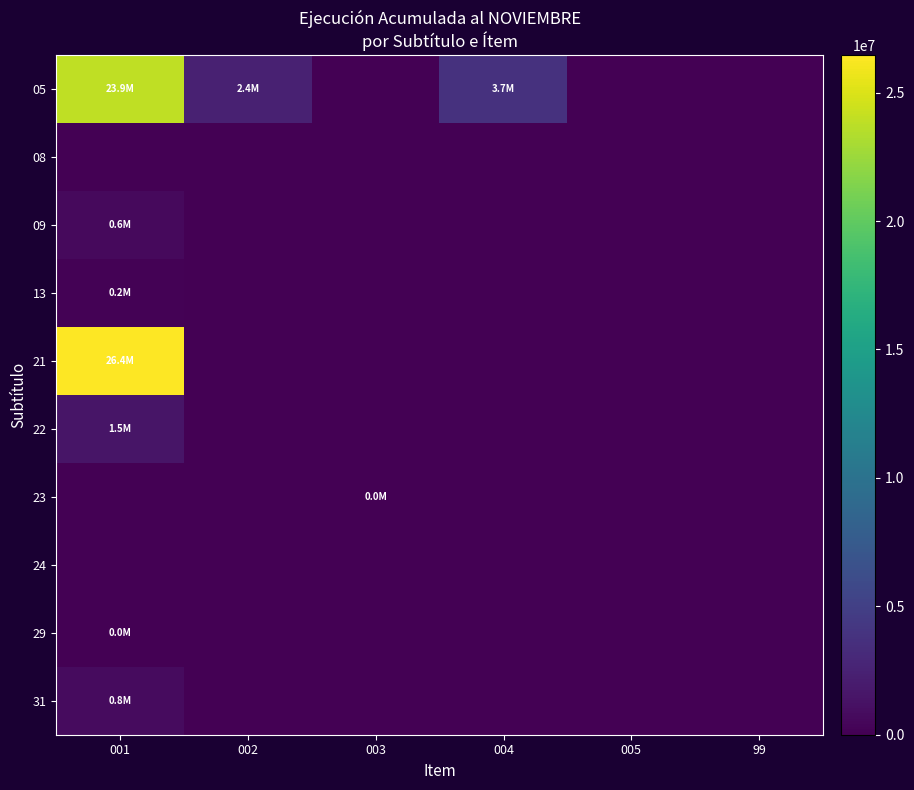

Count the number of data series in this chart.

10